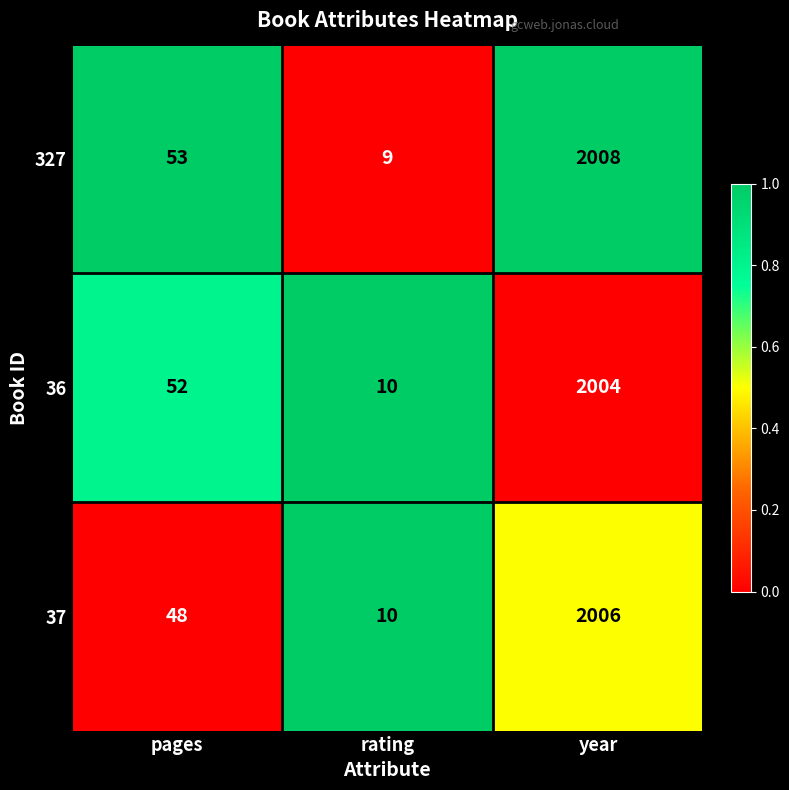

Between pages and rating, which series saw the biggest shift?

327